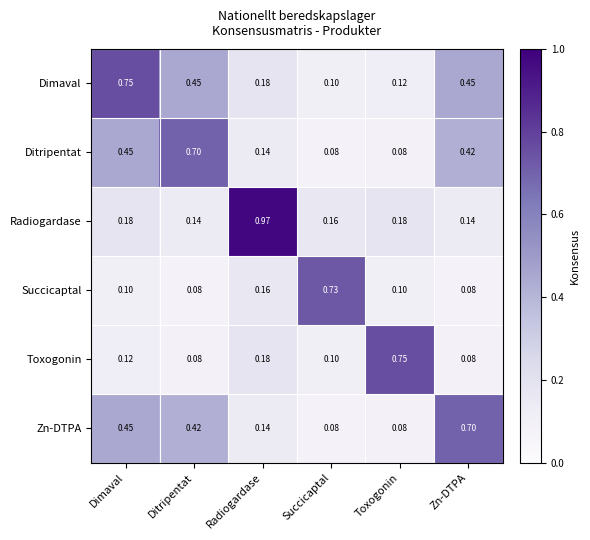

Which category has the highest value in the Radiogardase series?

Radiogardase